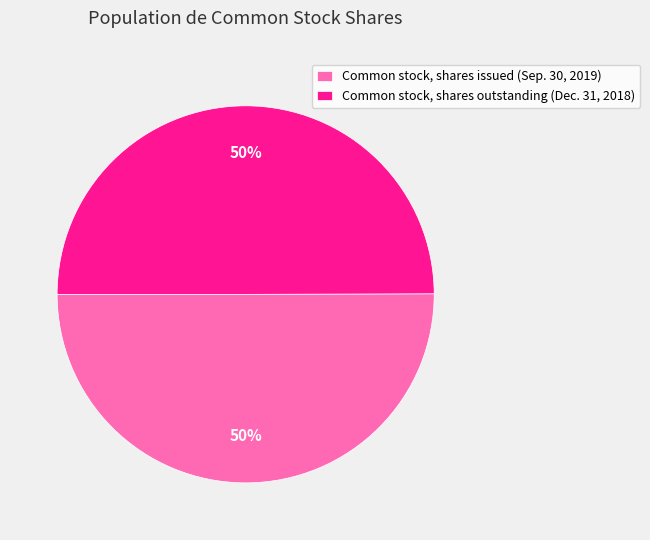

Is the sum of Common stock, shares issued (Sep. 30, 2019) and Common stock, shares outstanding (Dec. 31, 2018) greater than half?

Yes